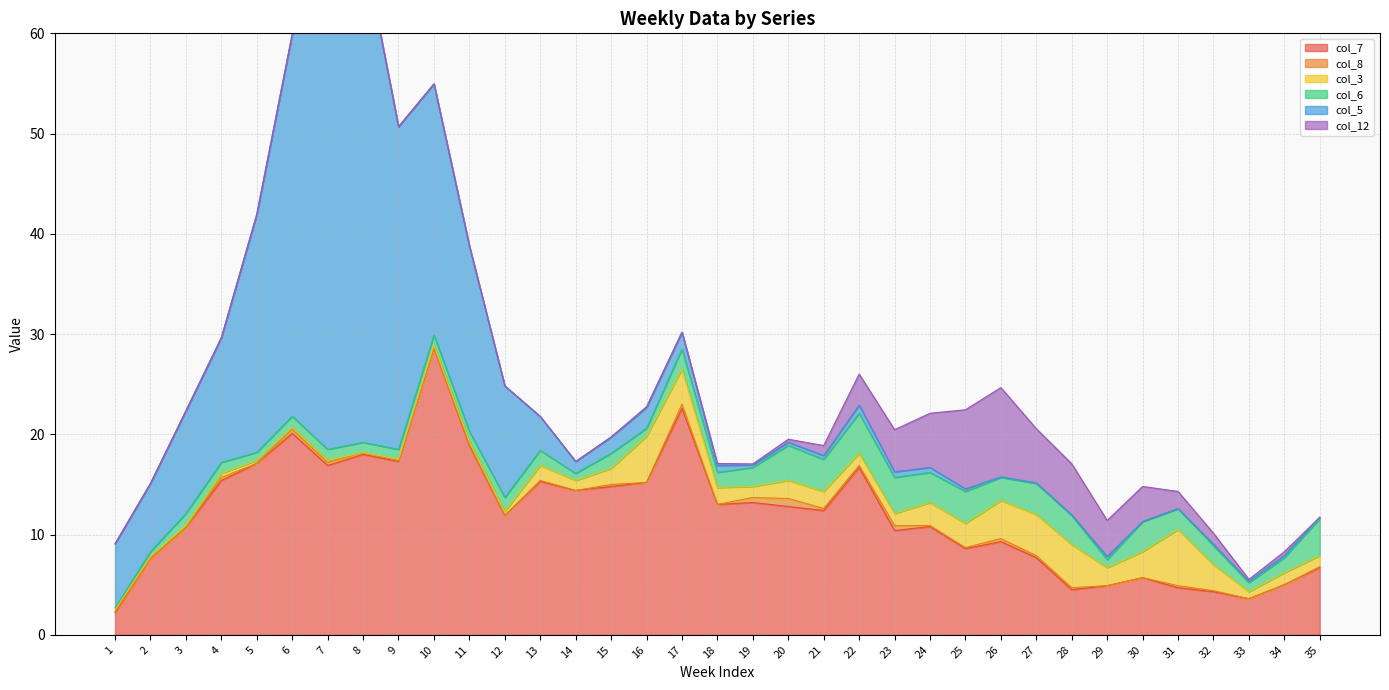

True or false: col_7 and col_8 cross at least once.

False